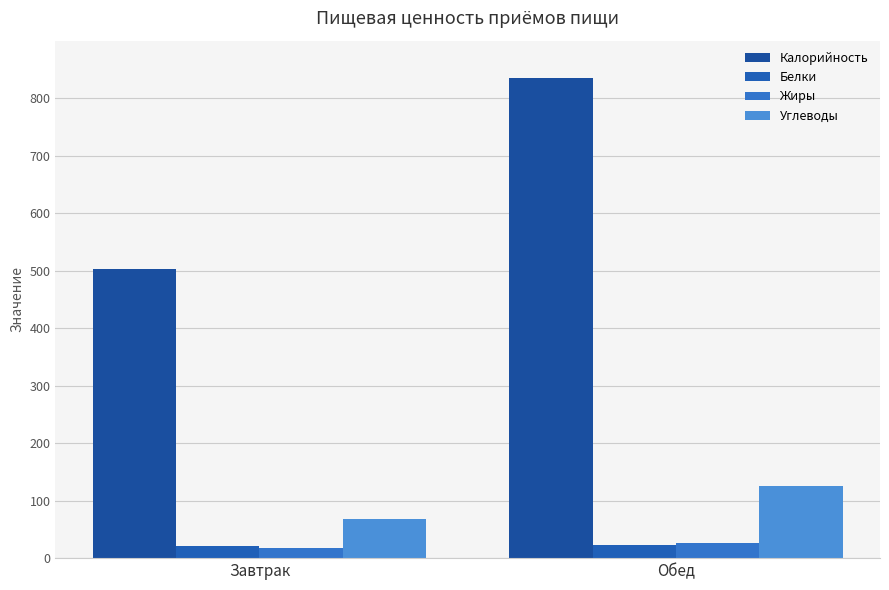

Is the value of Жиры at Завтрак greater than the value of Калорийность at Обед?

No